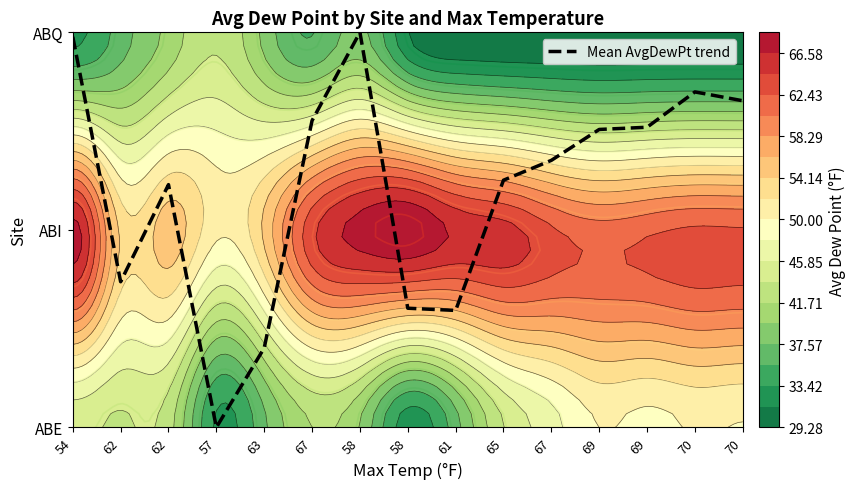

How many data points are less than 1?

5